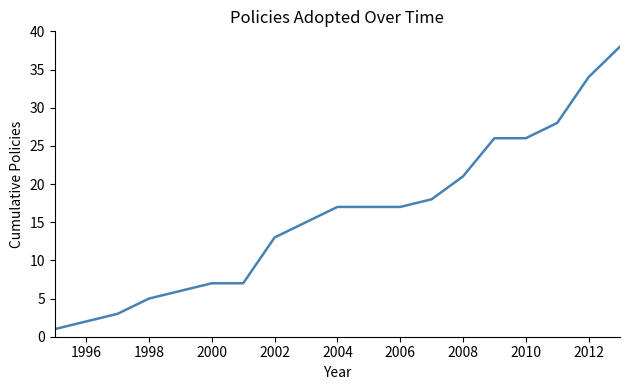

Is this an area chart (filled region under the line)?

No